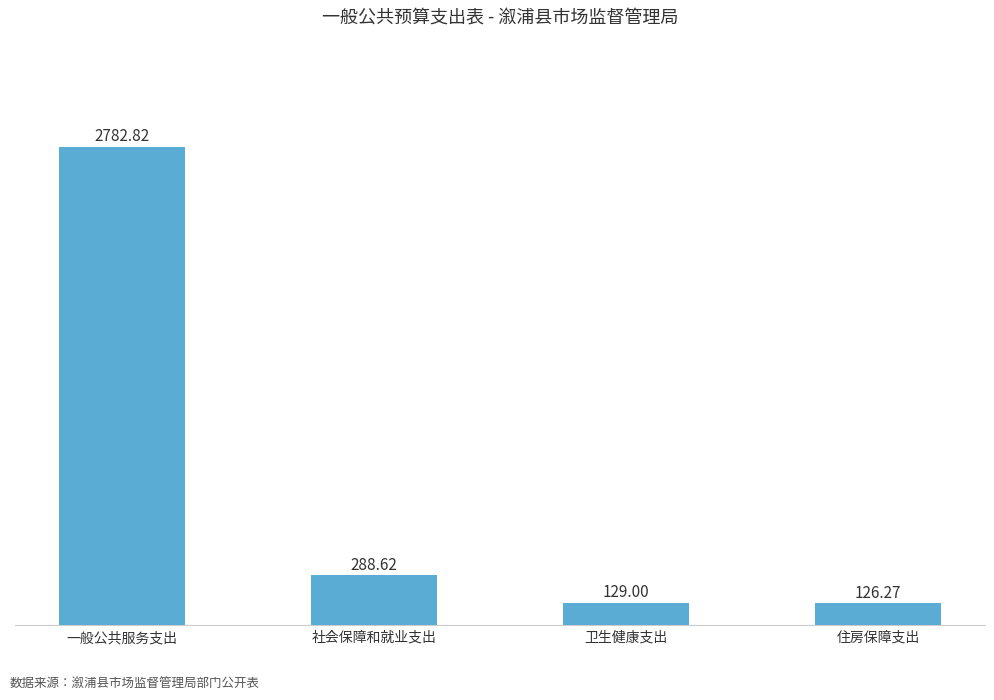

Reading right to left, extract all data points from this chart.

126.3	129.0	288.6	2782.8